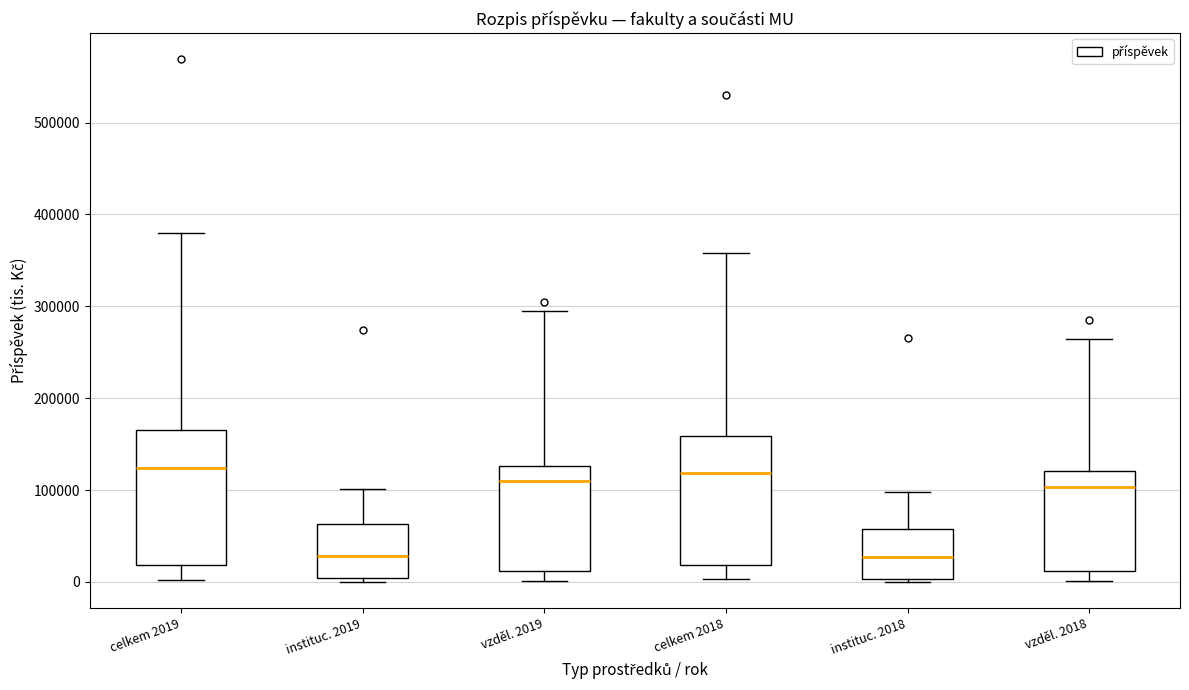

Reading left to right, read every box against the y-axis: the position of its median line, the range the box covers, and the ends of its whiskers. The values are not printed on the chart, so give them approximately, as read against the axis.

celkem 2019: median 120000, box 20000 to 170000, whiskers 0 to 380000
instituc. 2019: median 30000, box 0 to 60000, whiskers 0 (just below the box's lower edge) to 100000
vzděl. 2019: median 110000, box 10000 to 130000, whiskers 0 to 290000
celkem 2018: median 120000, box 20000 to 160000, whiskers 0 to 360000
instituc. 2018: median 30000, box 0 to 60000, whiskers 0 (just below the box's lower edge) to 100000
vzděl. 2018: median 100000, box 10000 to 120000, whiskers 0 to 260000